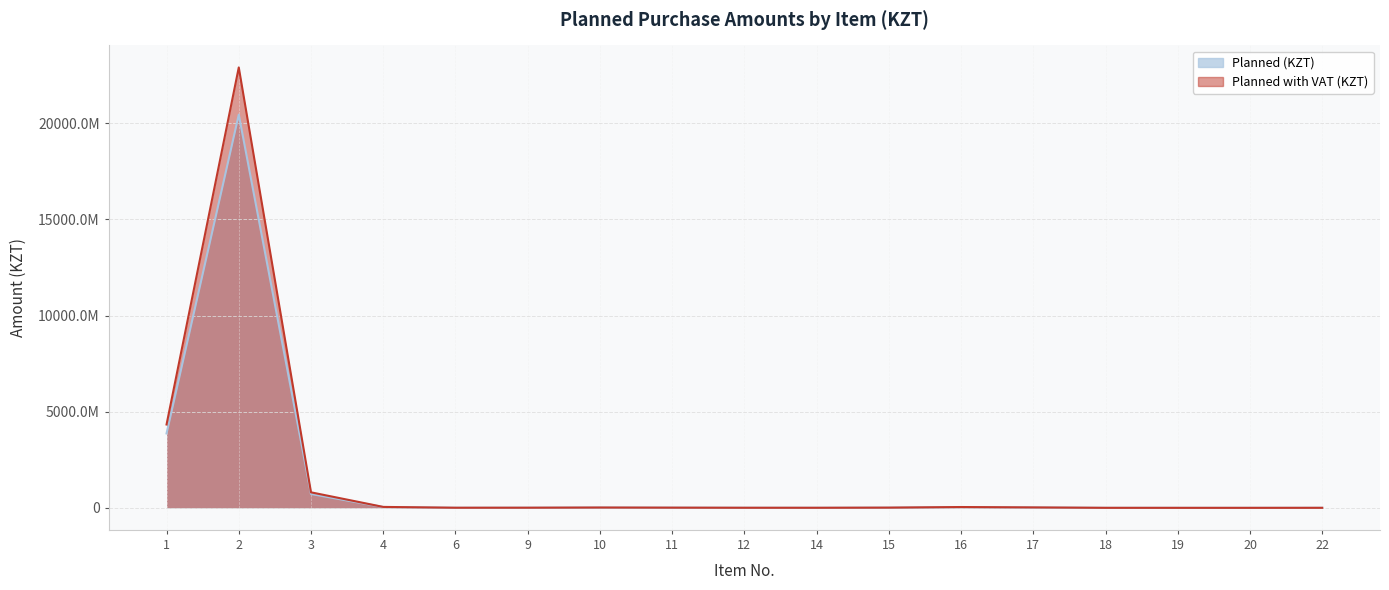

What is the sum of the Planned (KZT) values at 17 and 4?

62925590.0